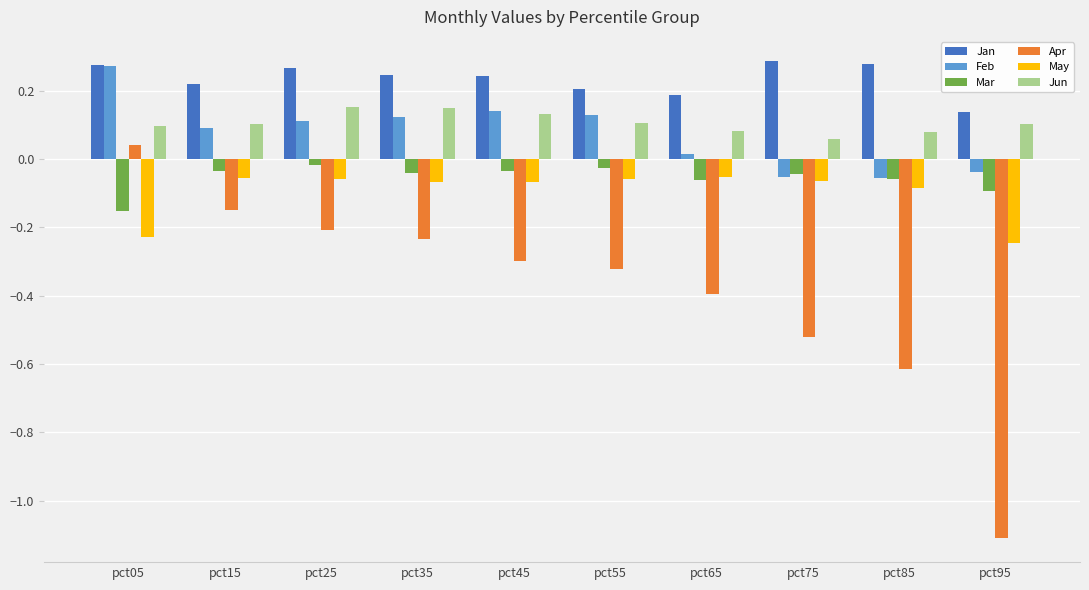

What is the difference between the Apr values at pct85 and pct05?

0.7